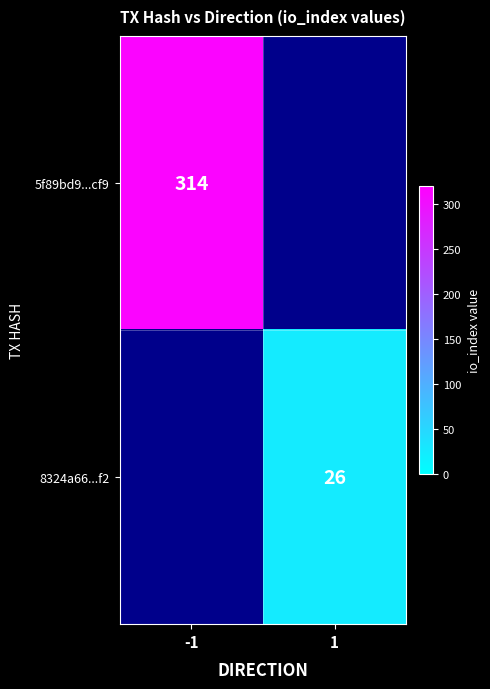

Is it true that 8324a66...f2 equals 26 at 1?

True